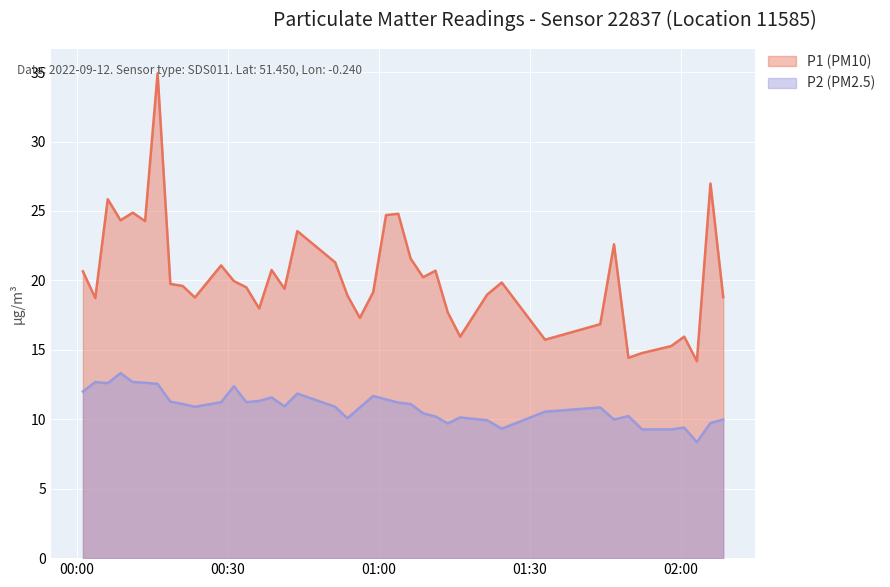

What is the minimum value shown in the chart?

8.3